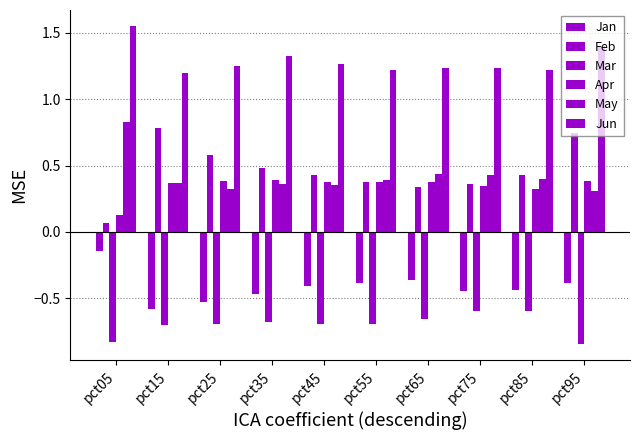

What is the average value of the Jun series?

1.3